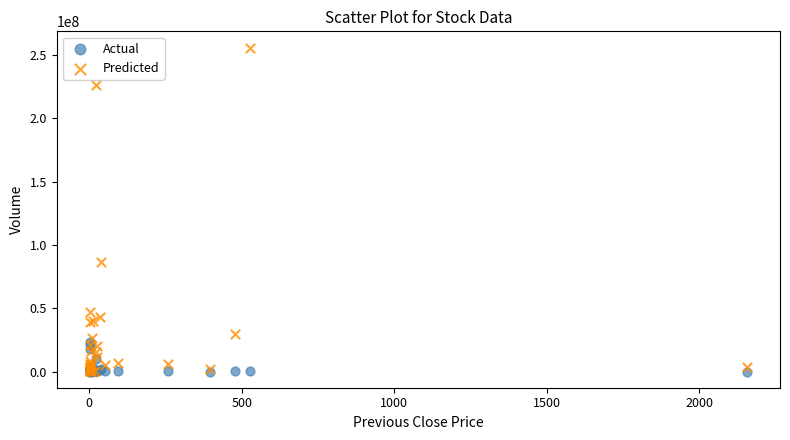

Which series contains the highest Y value?

Predicted